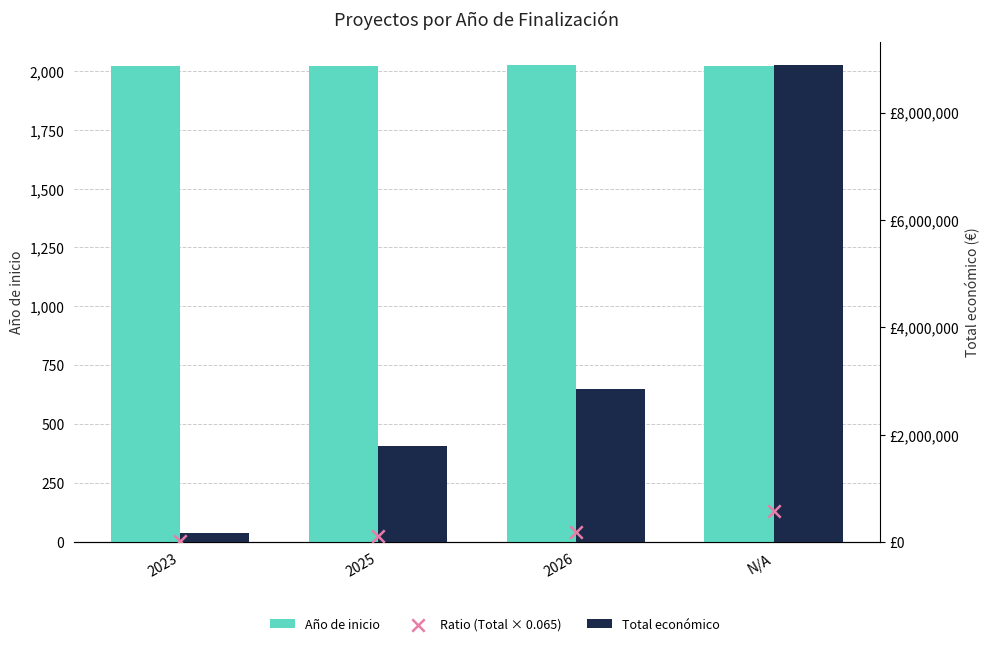

Which series has the largest Y range (max minus min)?

Total económico